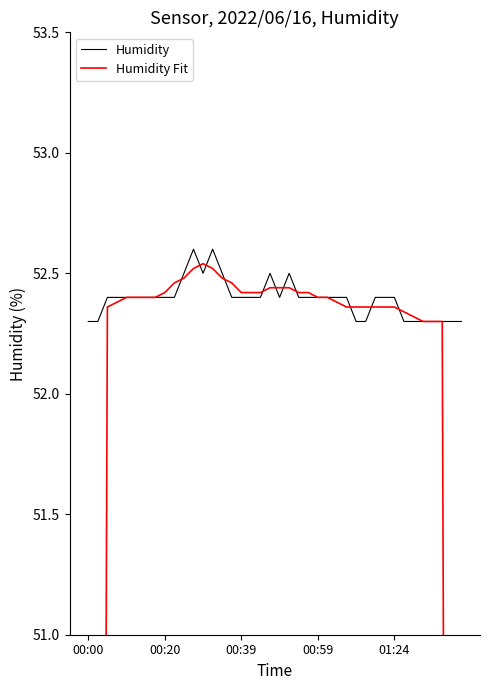

What is the difference between the highest and lowest values at 11?

0.1